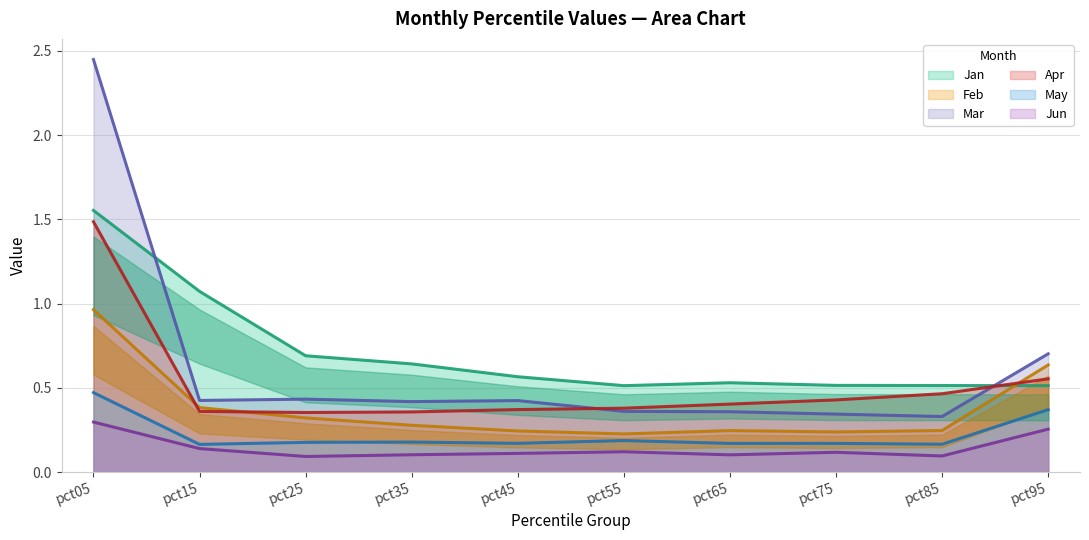

List the series in order of their peak value, highest first.

Mar, Jan, Apr, Feb, May, Jun